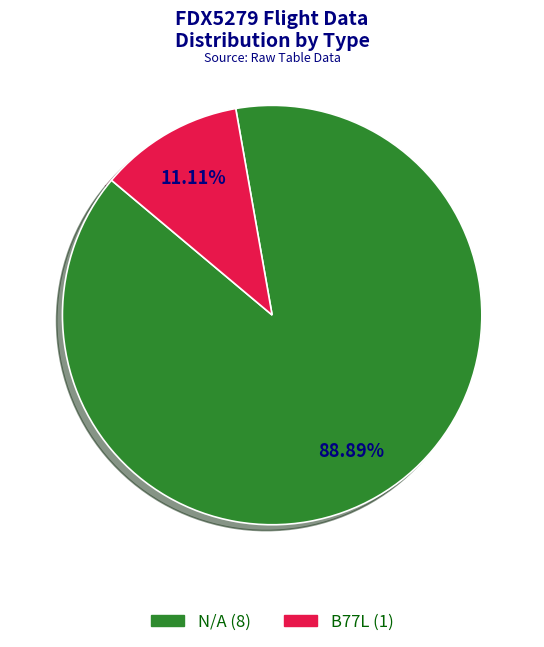

How much of the chart is everything except B77L?

88.9%